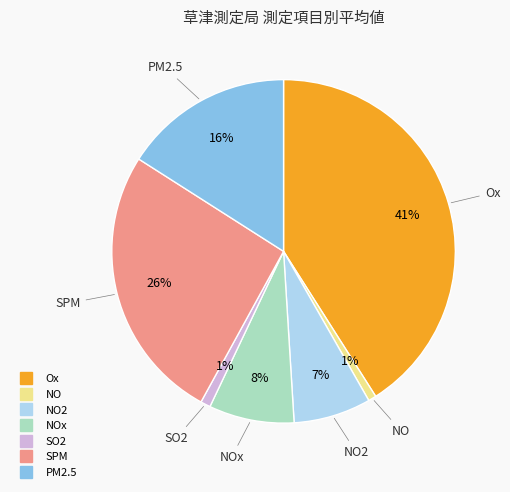

To the nearest percent, what is the difference between the largest and smallest slice percentages?

40%